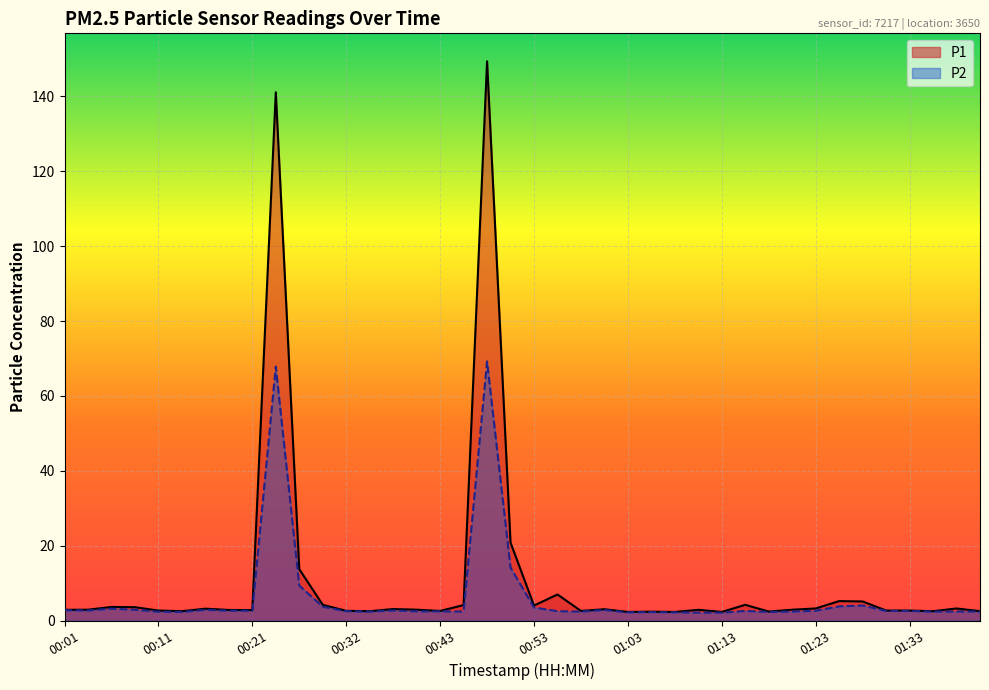

The value of P2 at 01:15 is 2.6. True or false?

True